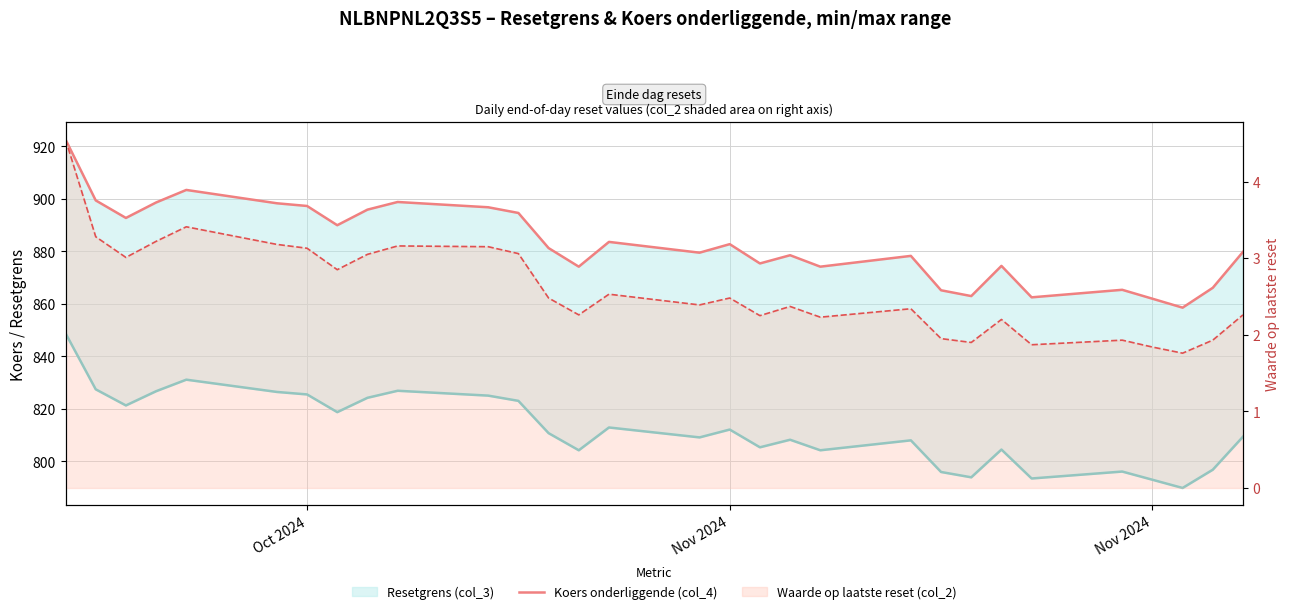

True or false: Waarde op laatste reset (col_2) and Resetgrens (col_3) cross at least once.

False